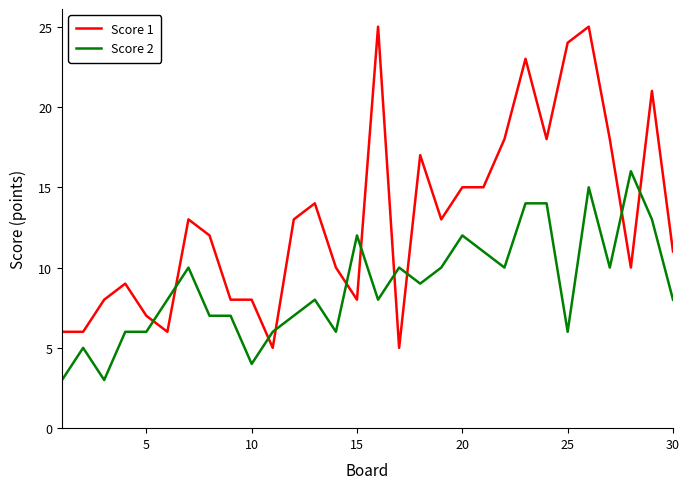

What is the maximum value for Score 1?

25